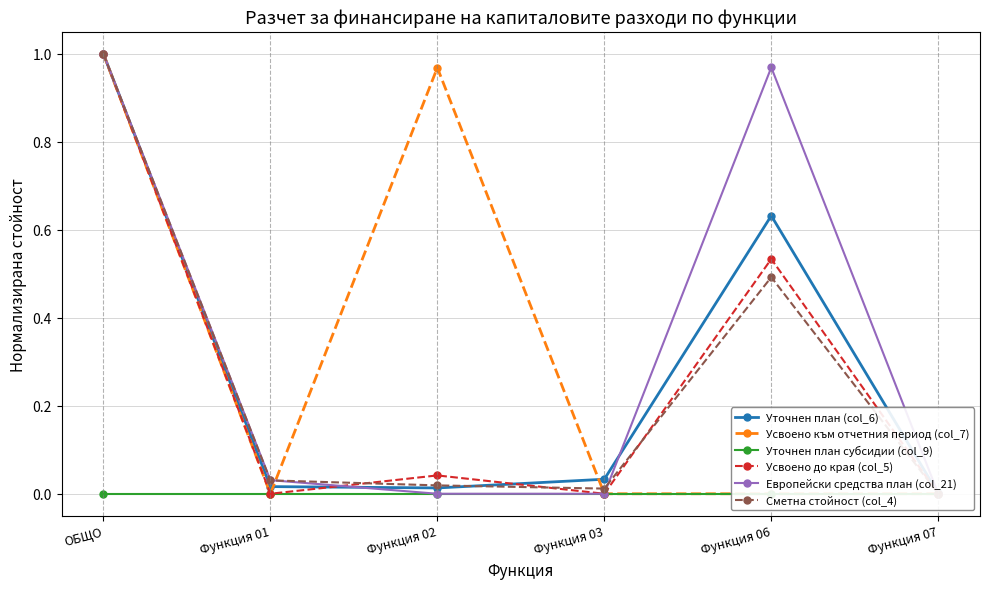

How many lines are shown in the chart?

6